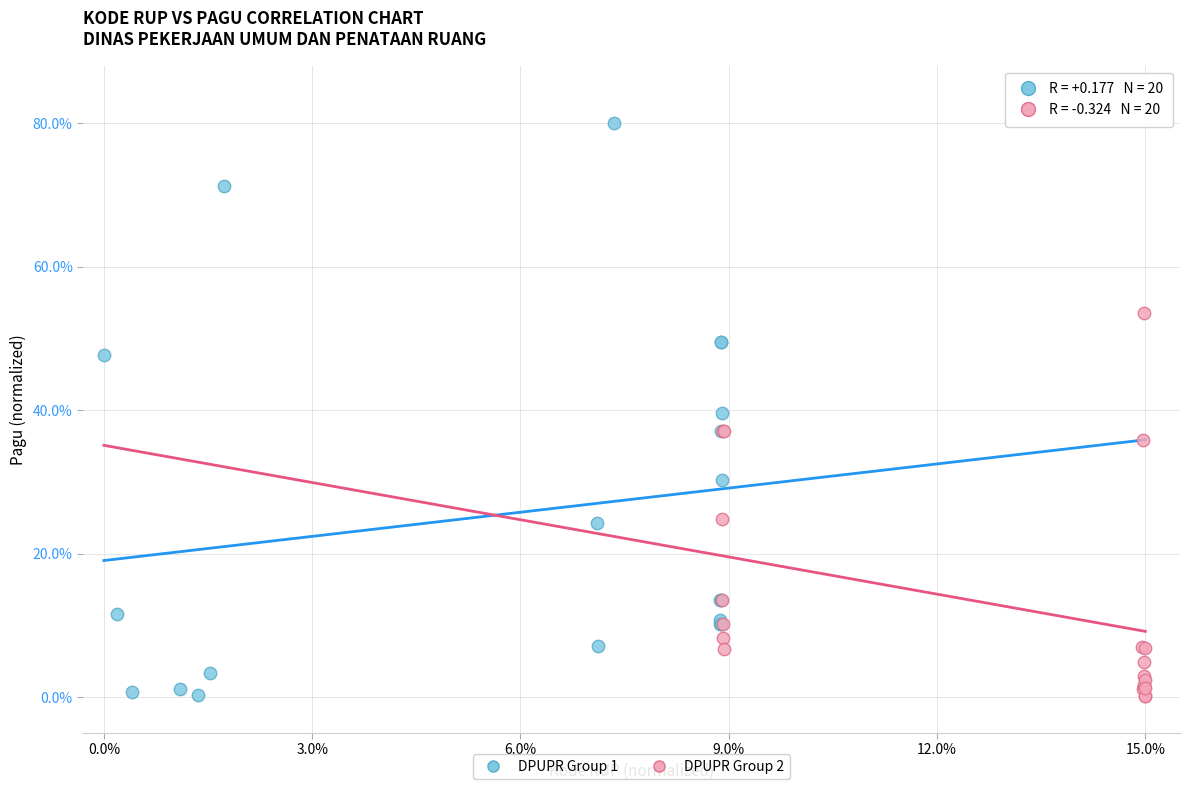

Which series contains the highest Y value?

DPUPR Group 1